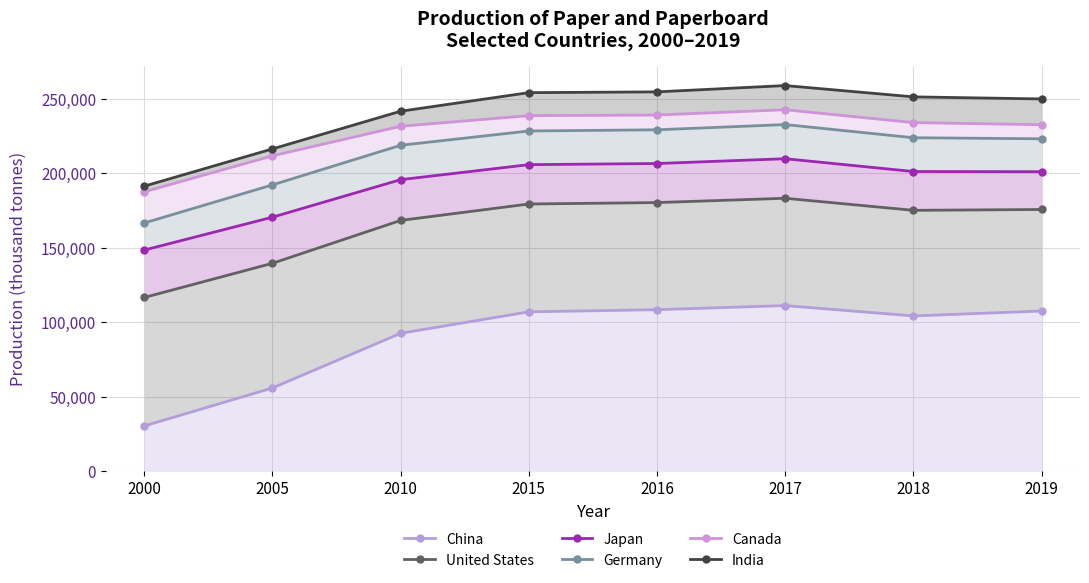

What is the average value of the Japan series?

192501